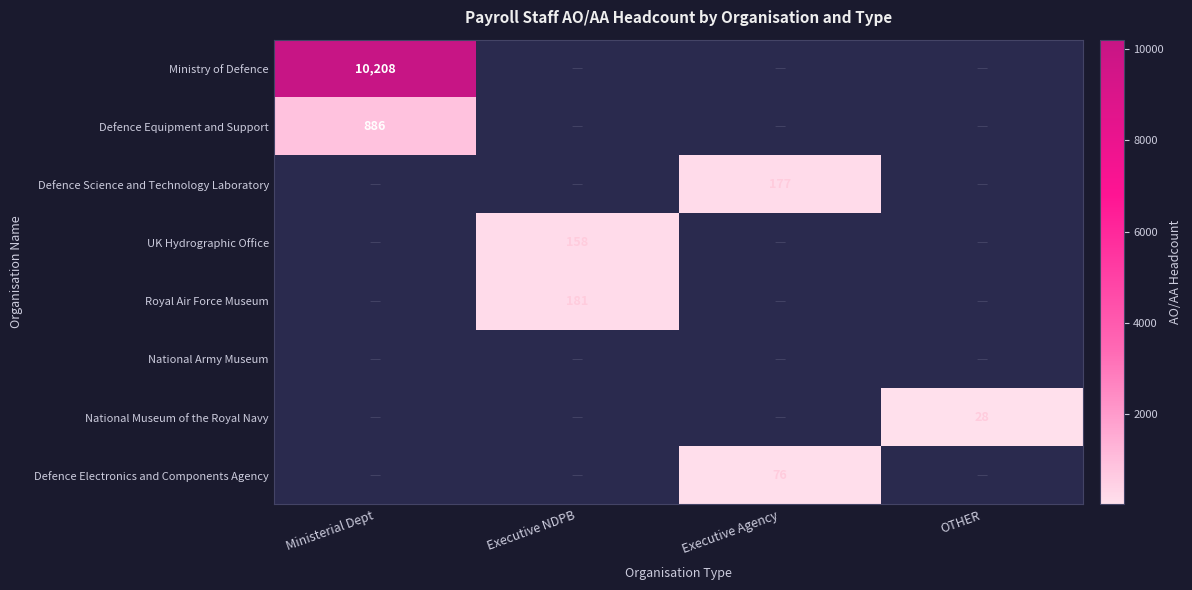

Rank the categories by Defence Science and Technology Laboratory value from lowest to highest.

Ministerial Dept, Executive NDPB, Executive Agency, OTHER